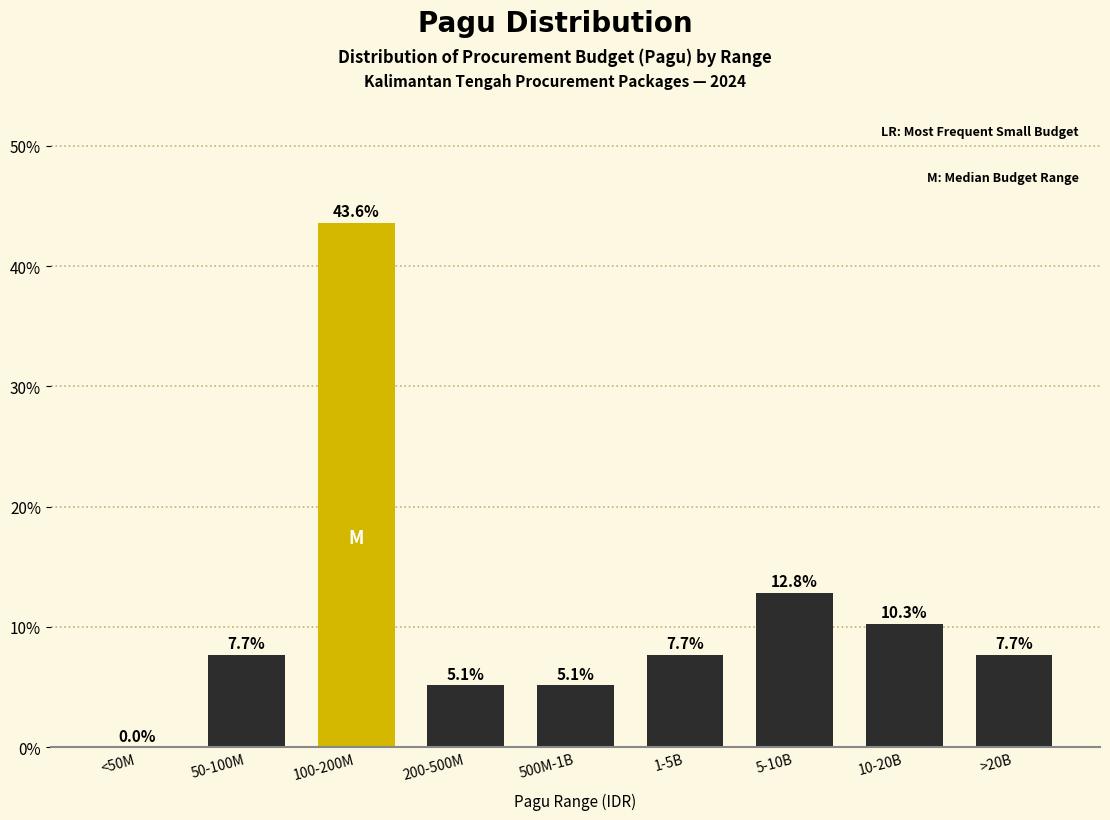

Reading right to left, what are all the values shown in this chart?

>20B=7.7	10-20B=10.3	5-10B=12.8	1-5B=7.7	500M-1B=5.1	200-500M=5.1	100-200M=43.6	50-100M=7.7	<50M=0.0